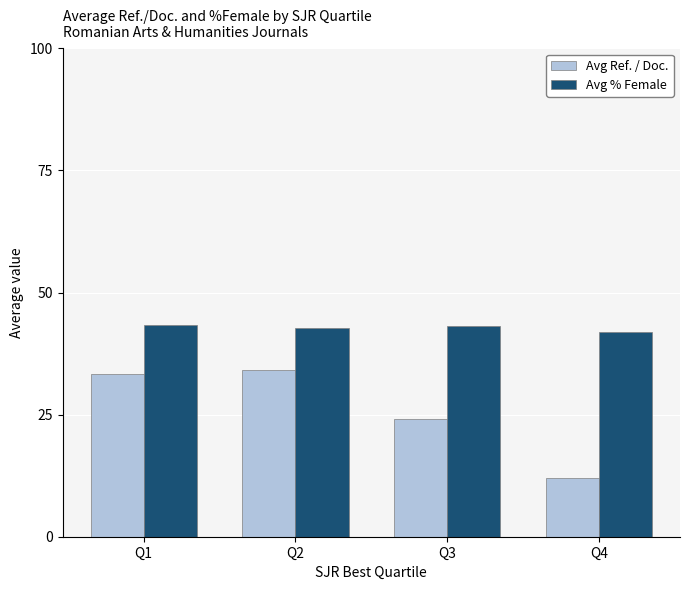

What is the spread (max minus min) of values at Q3?

19.2